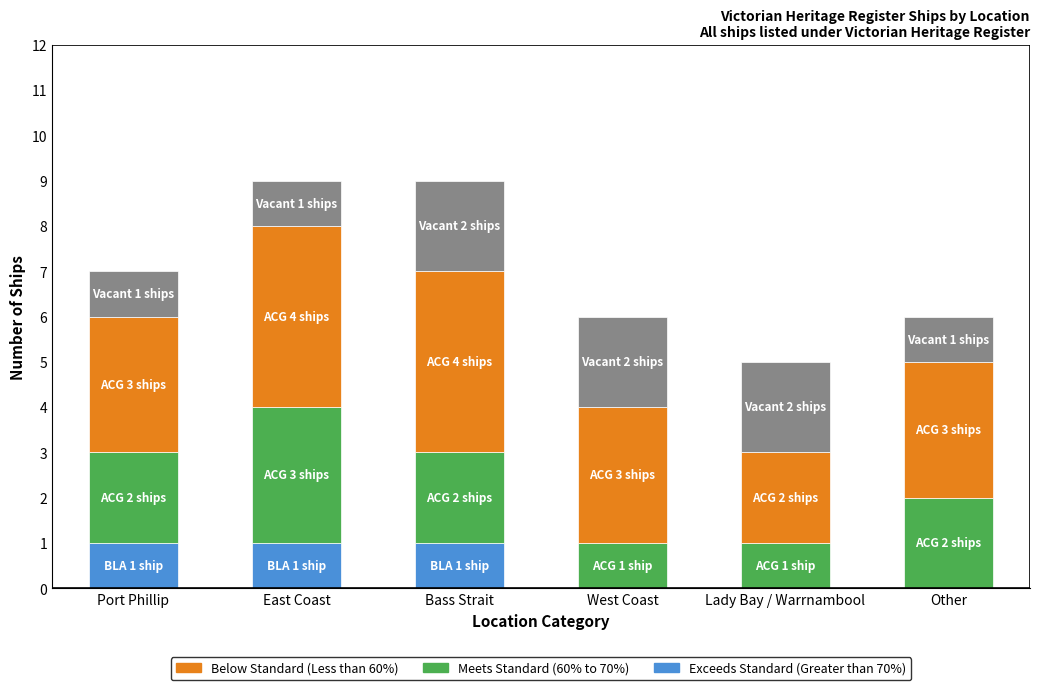

What is the total value across all series at East Coast?

9